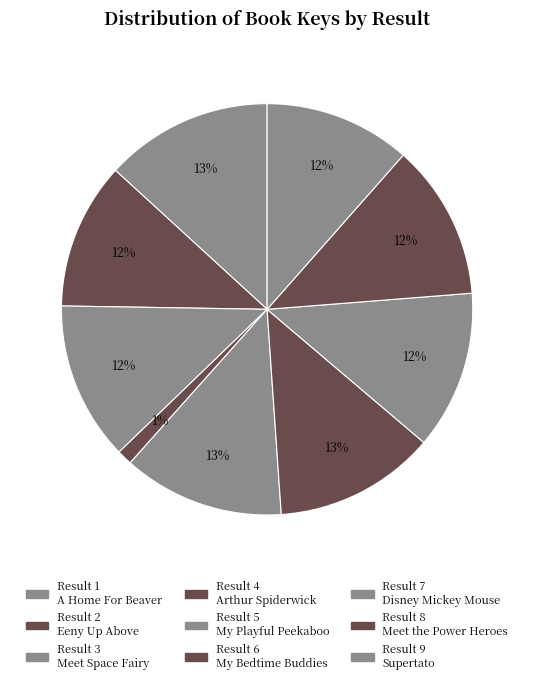

To the nearest percent, what is the average slice percentage?

11%